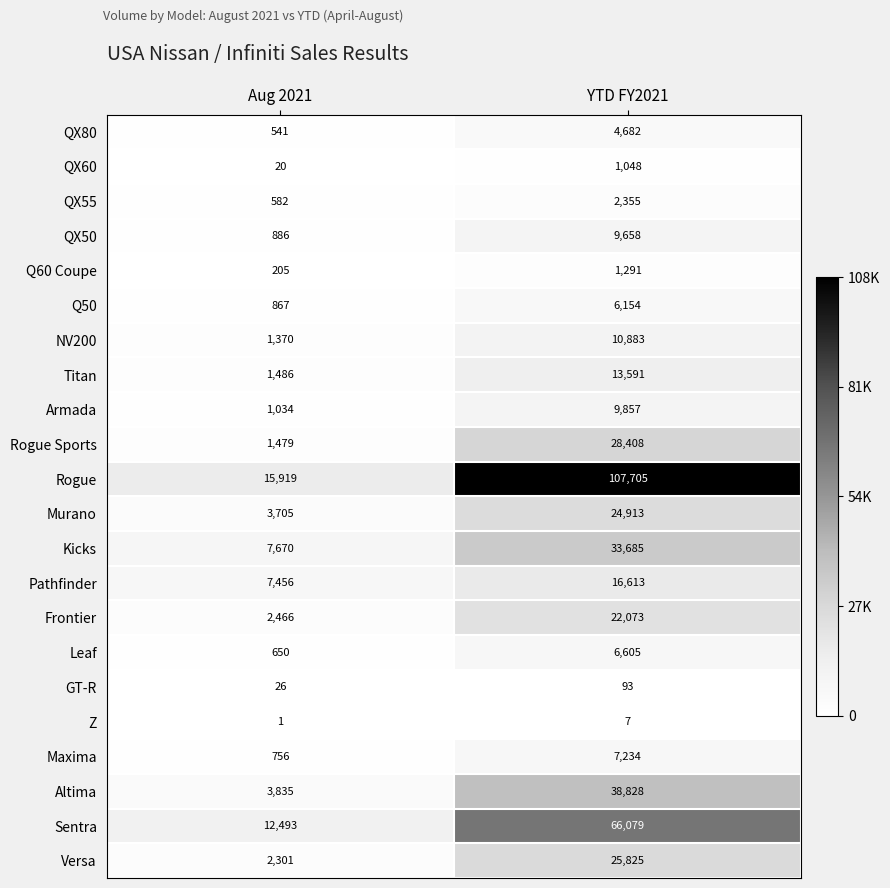

What is the sum of the Pathfinder values at Aug 2021 and YTD FY2021?

24069